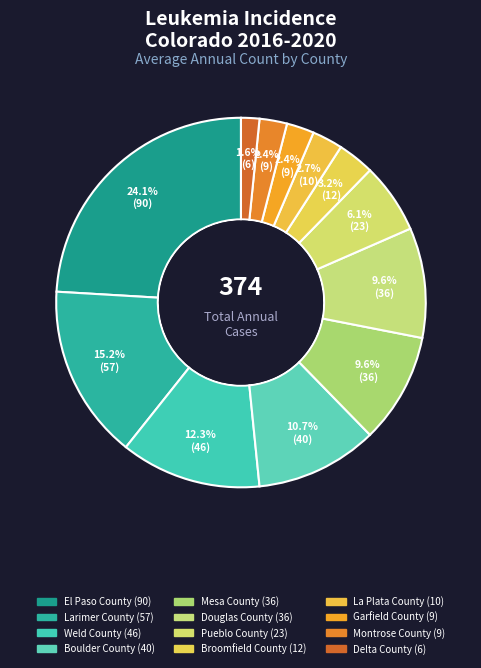

What is the total percentage of Delta County and Broomfield County?

4.8%